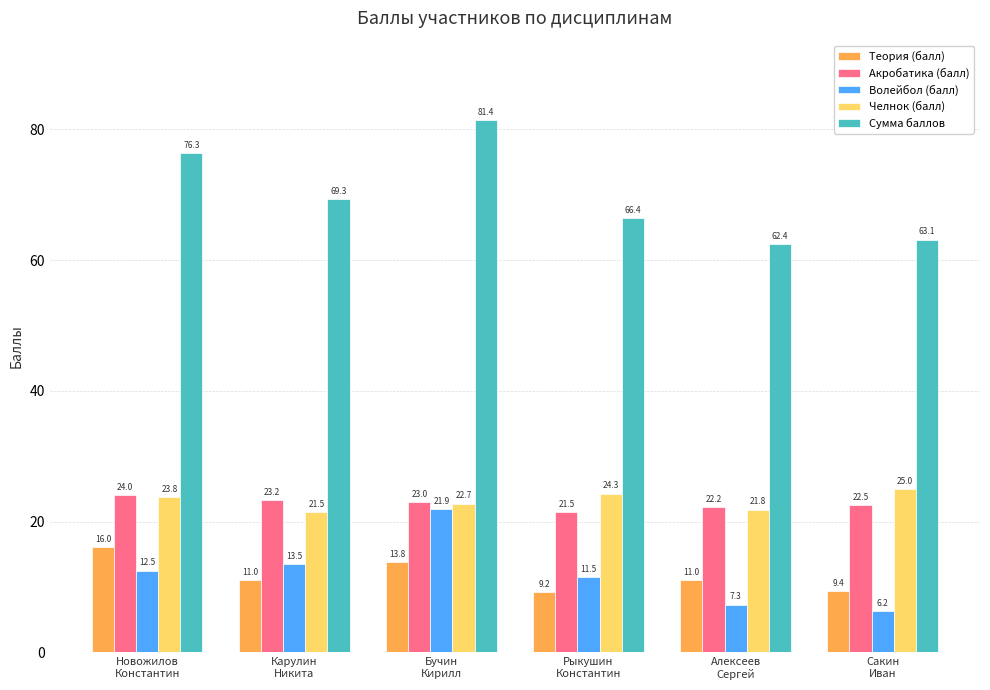

What are all the series names shown in the legend?

Теория (балл), Акробатика (балл), Волейбол (балл), Челнок (балл), Сумма баллов